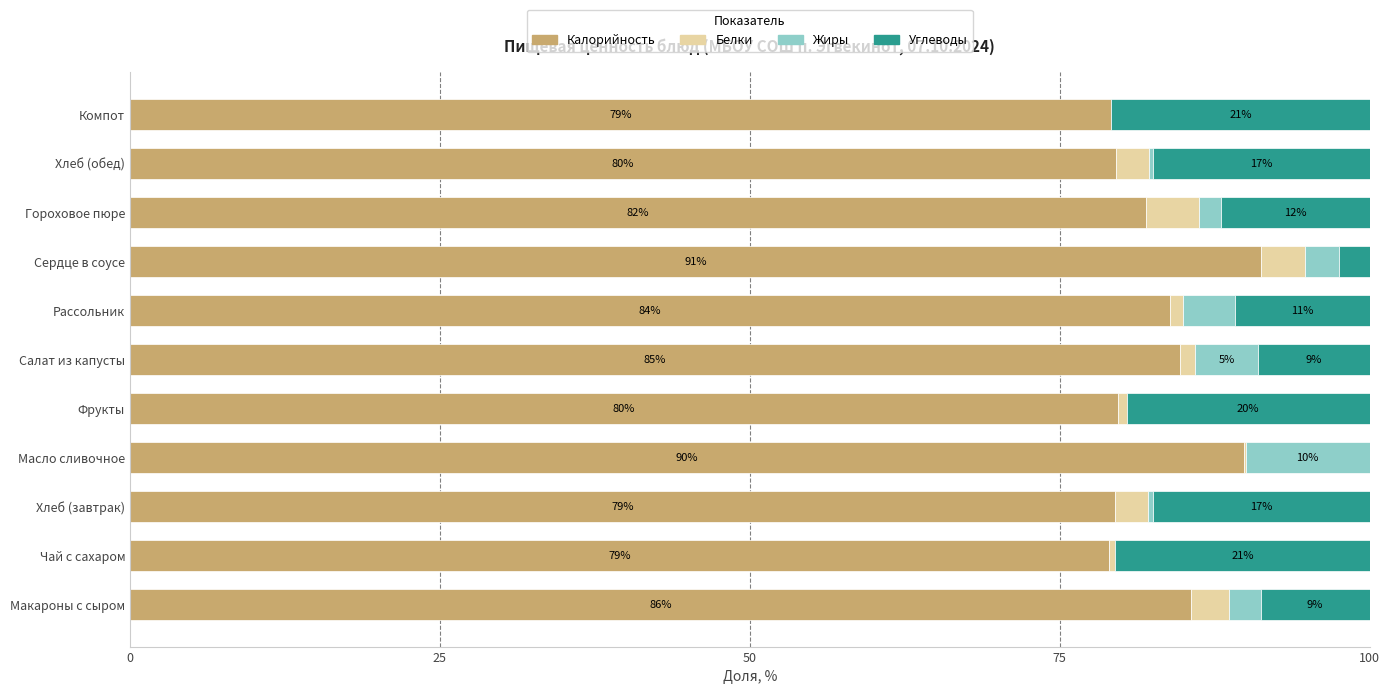

What is the total value across all series at Сердце в соусе?

100.0